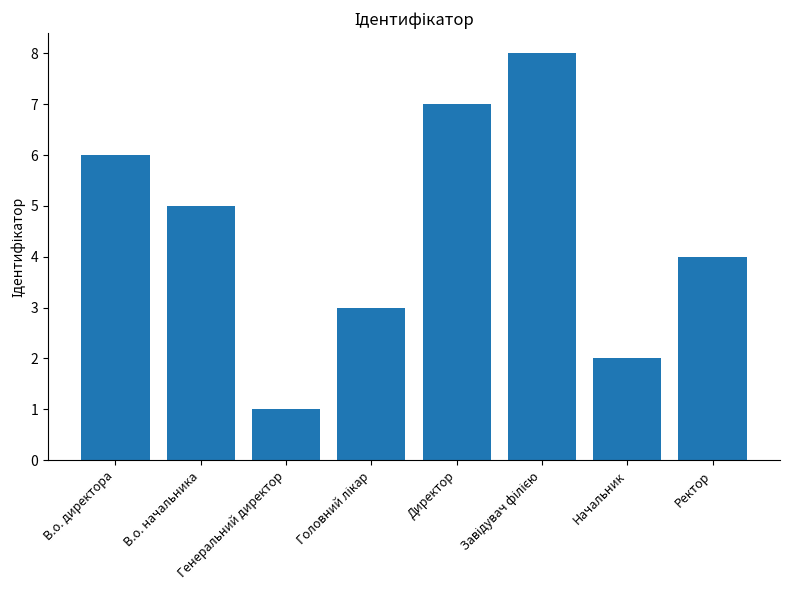

What is the difference between the maximum and minimum values?

7